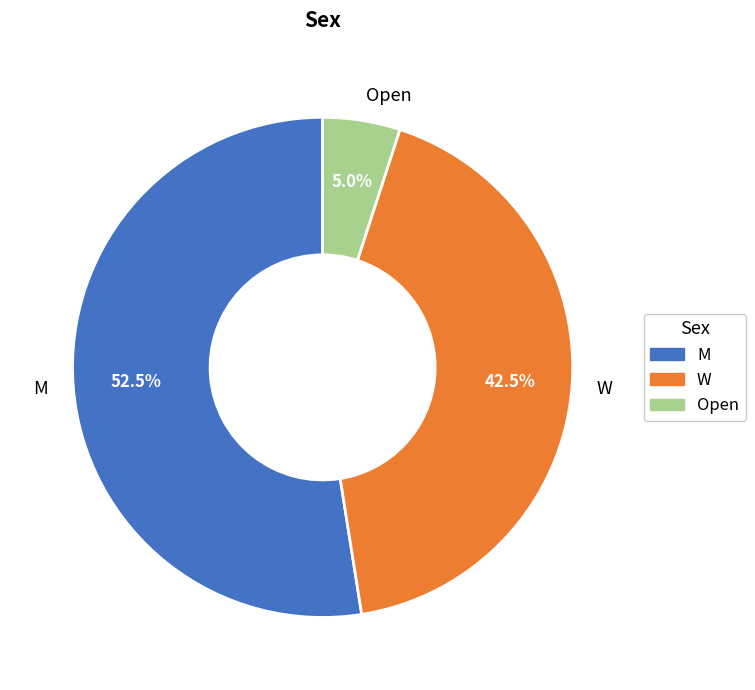

Which category accounts for the majority?

M